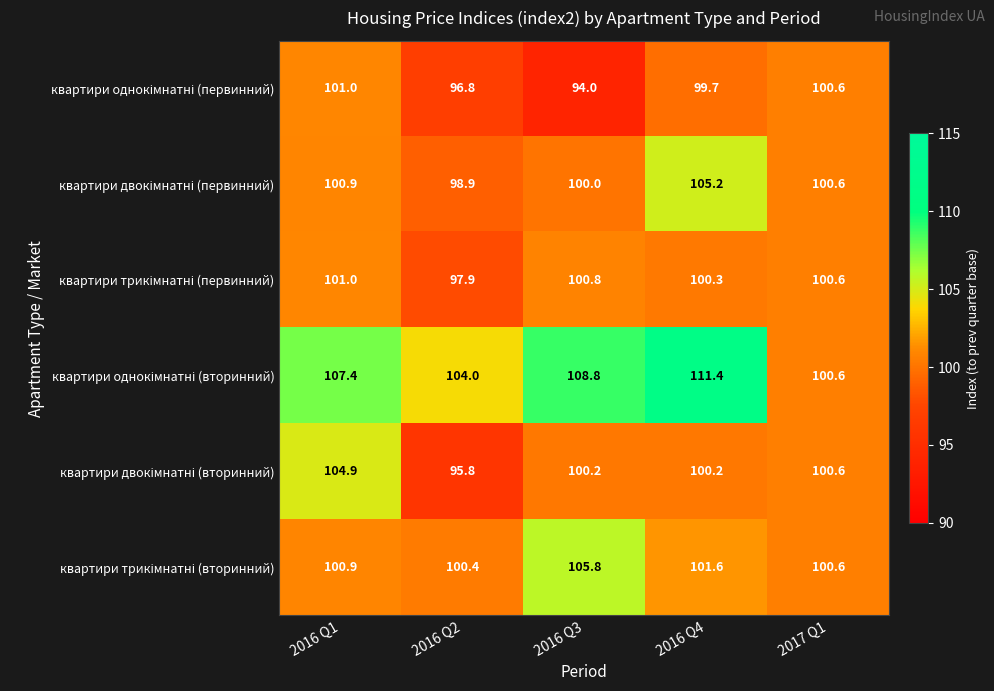

What is the spread (max minus min) of values at 2016 Q3?

14.8